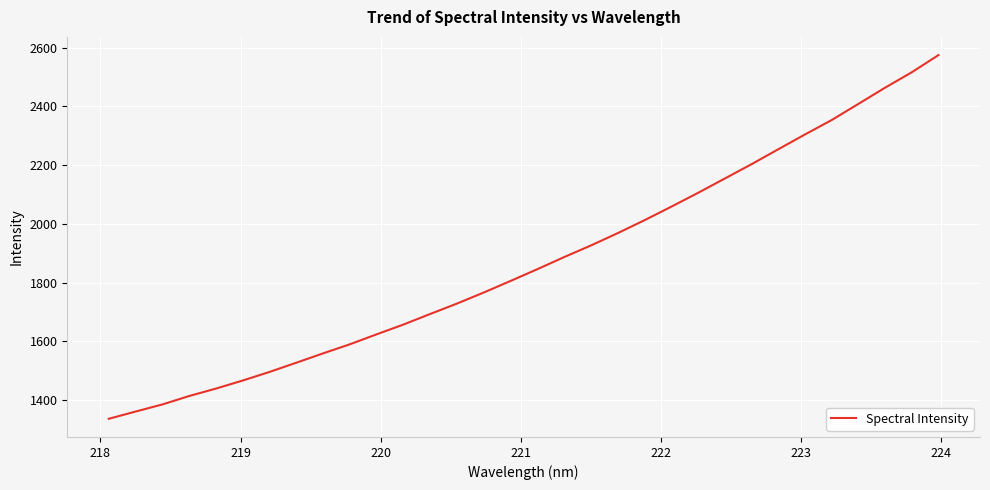

What is the difference between the maximum and minimum values?

1237.4